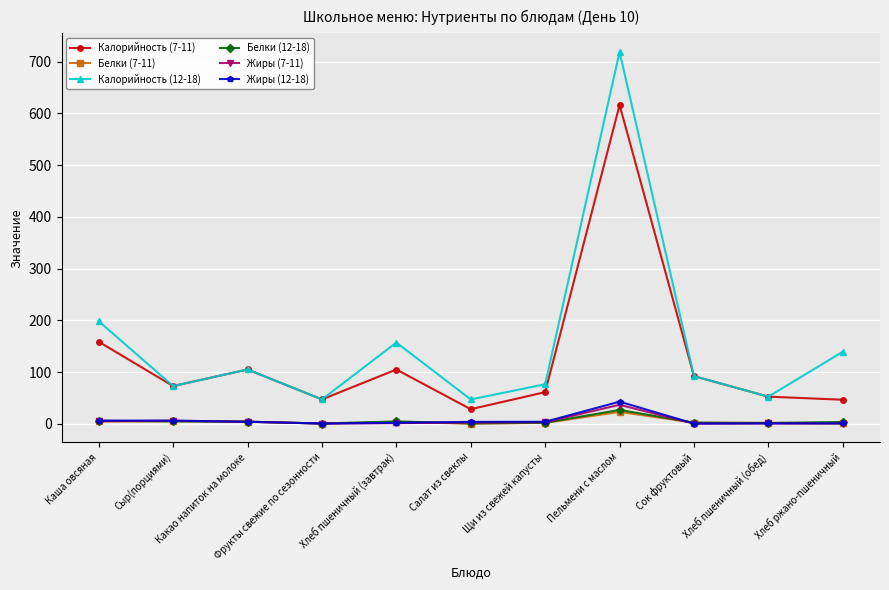

What is the average value of the Калорийность (7-11) series?

125.8